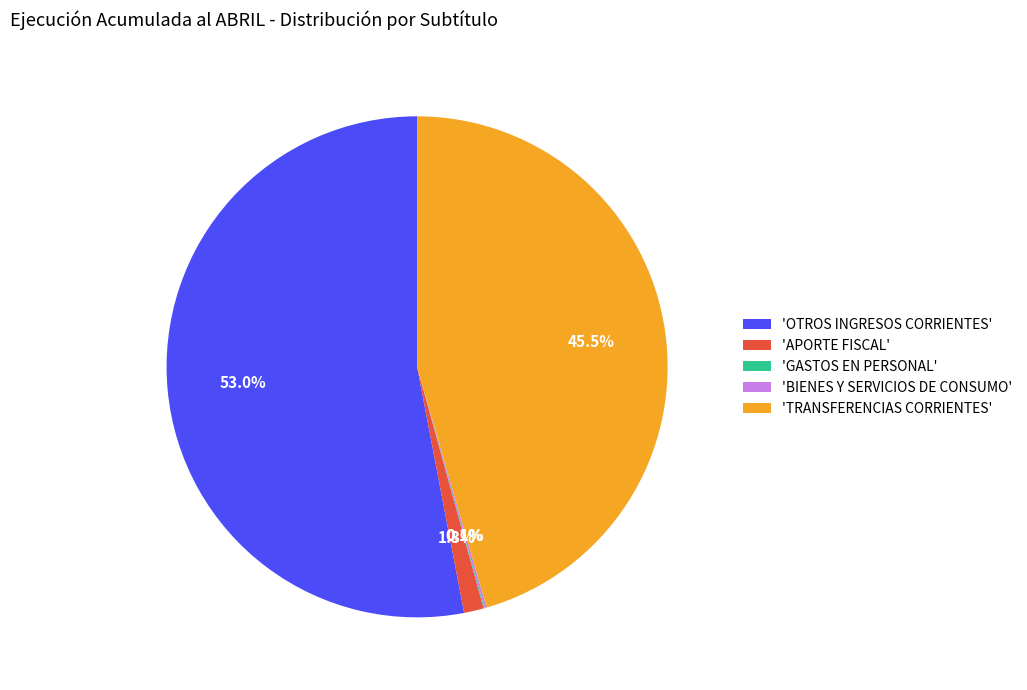

What portion of the pie excludes 'TRANSFERENCIAS CORRIENTES'?

54.5%